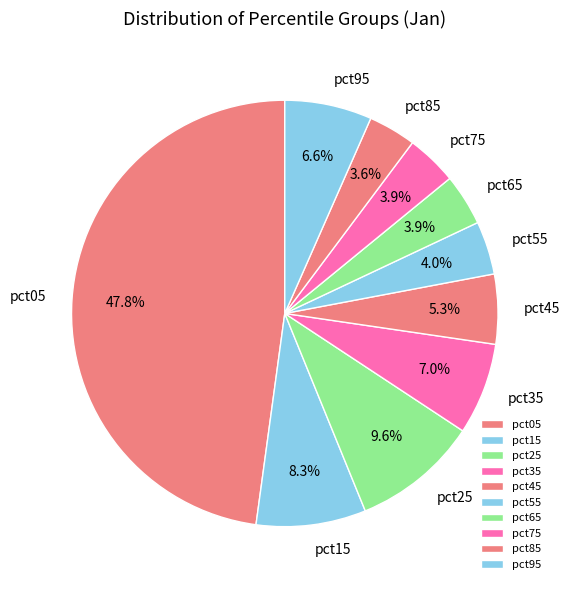

What portion of the pie excludes pct25?

90.4%